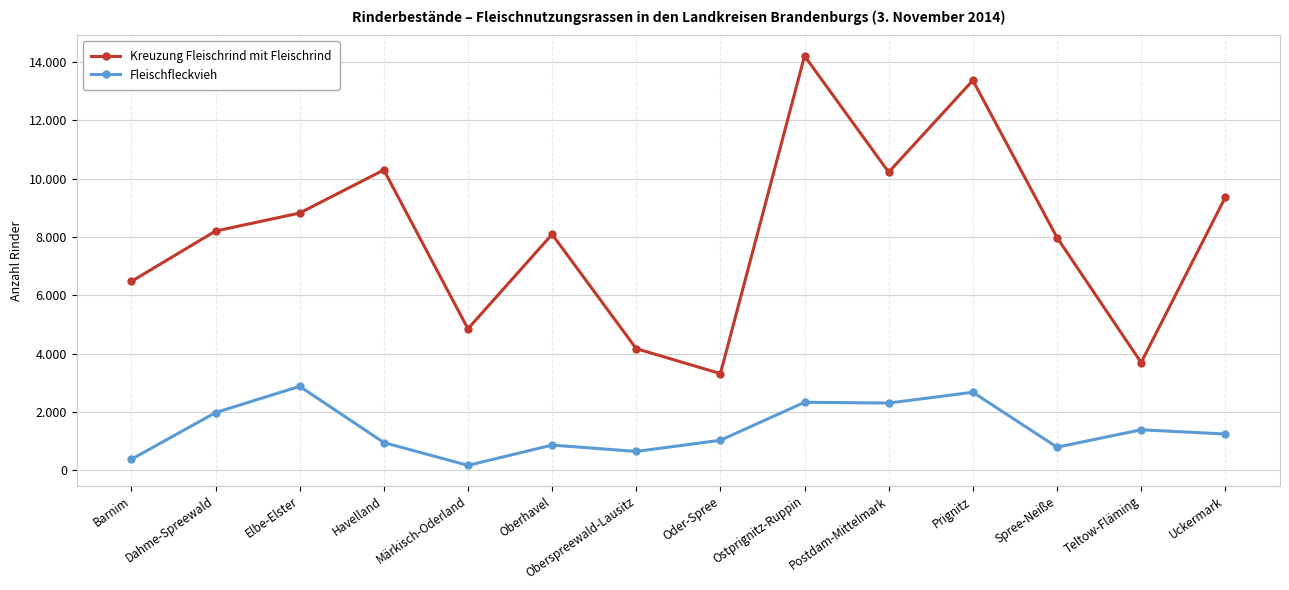

What are all the series names shown in the legend?

Kreuzung Fleischrind mit Fleischrind, Fleischfleckvieh